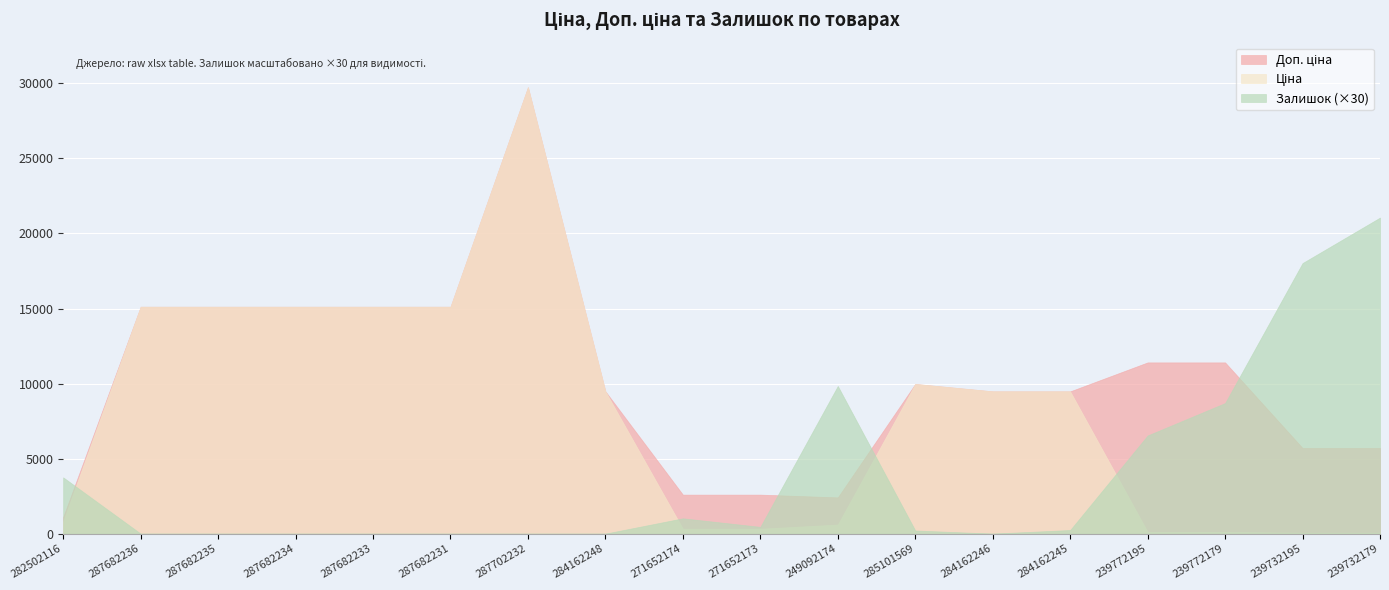

What is the minimum value for Доп. ціна?

1109.2